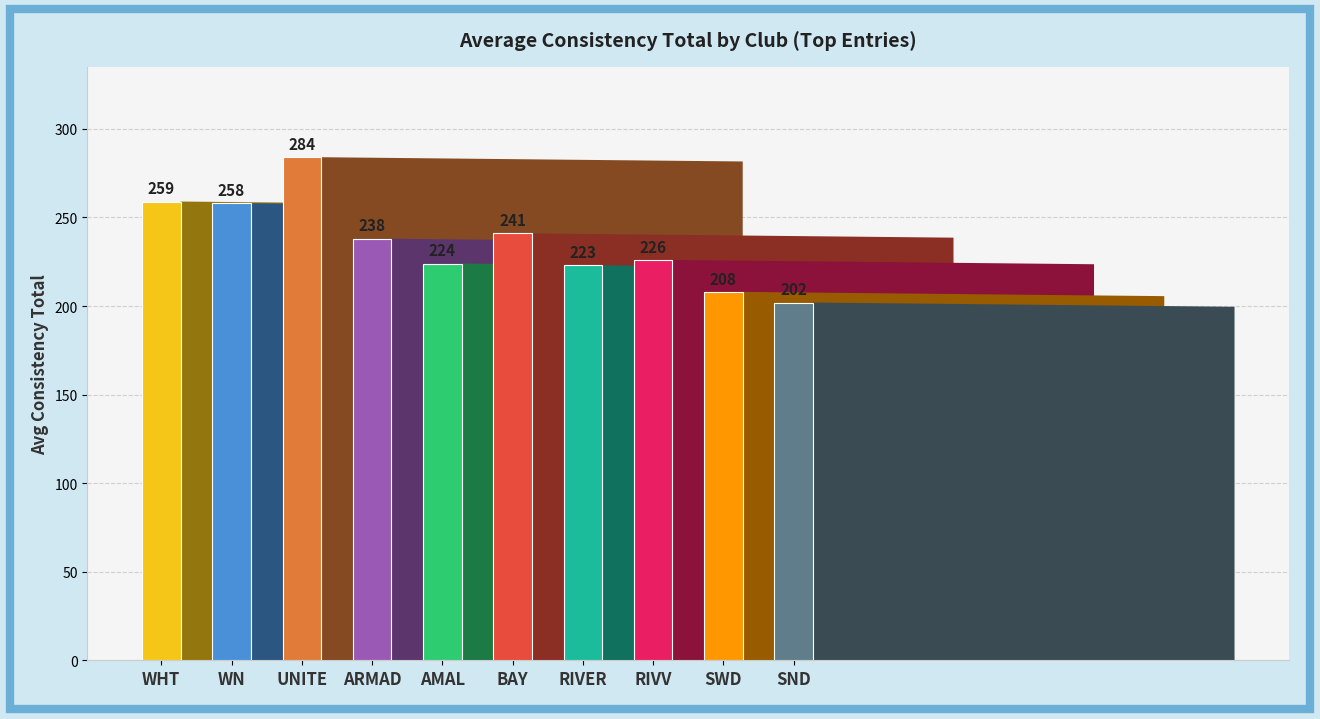

The chart shows a value of 99 at BAY. True or false?

False